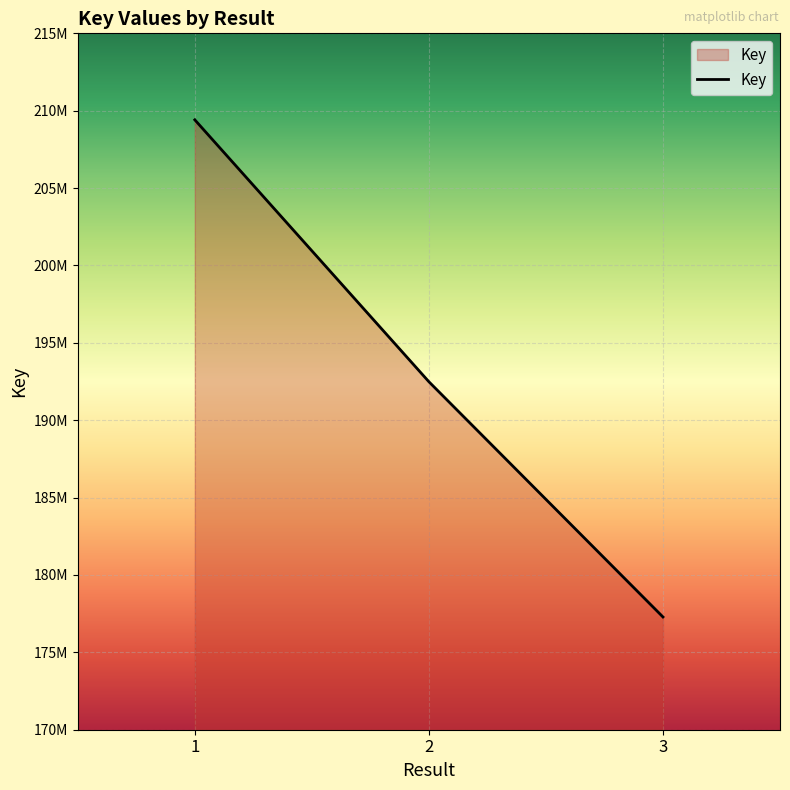

What is the maximum value shown in the chart?

209409341